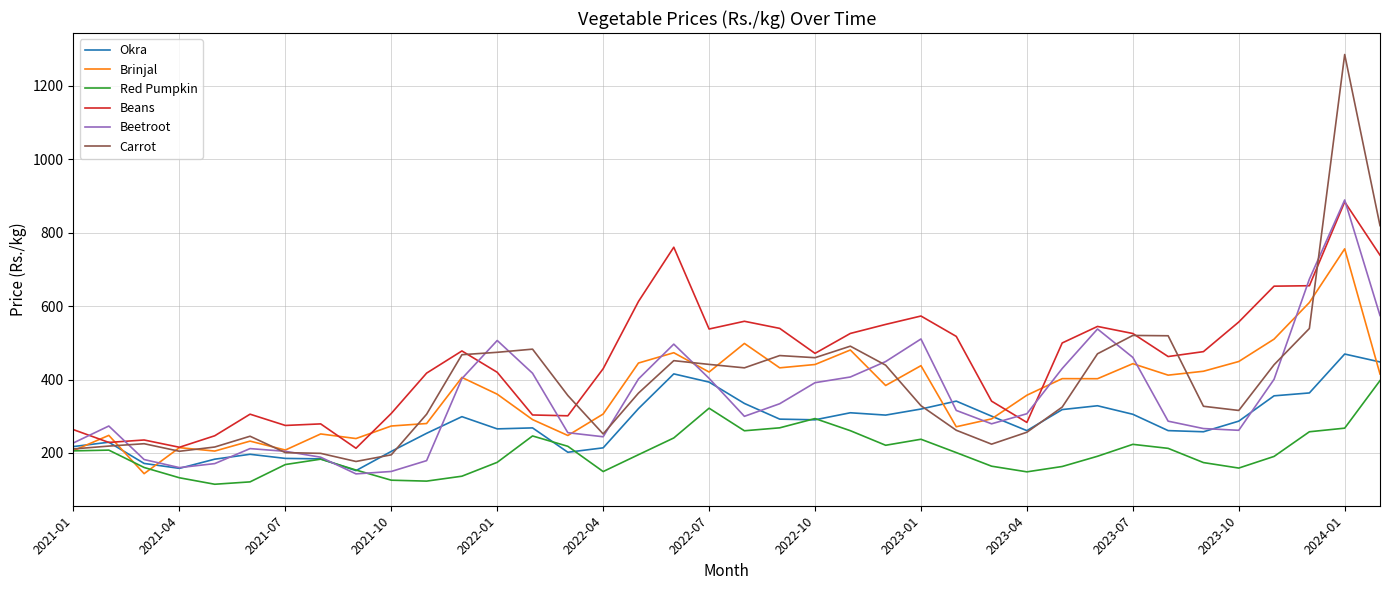

Which series has the largest range (max minus min)?

Carrot